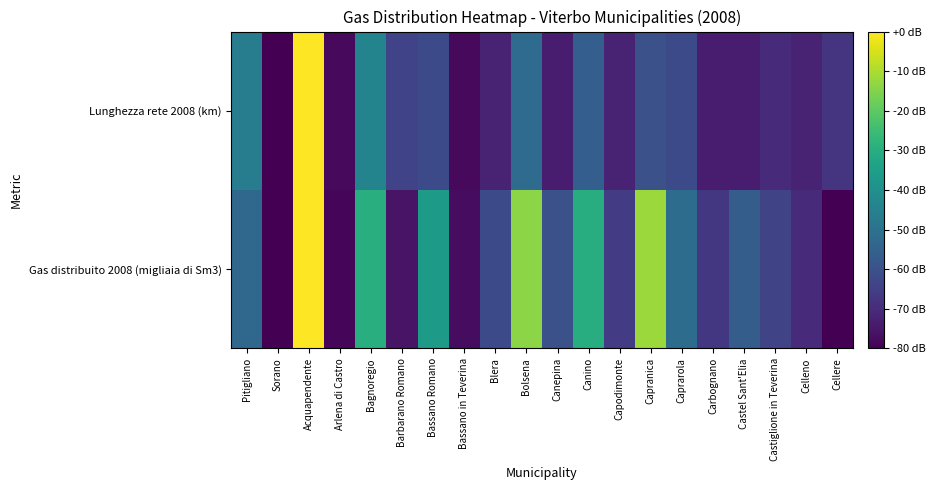

What is the difference between the highest and lowest values at Capodimonte?

6.0